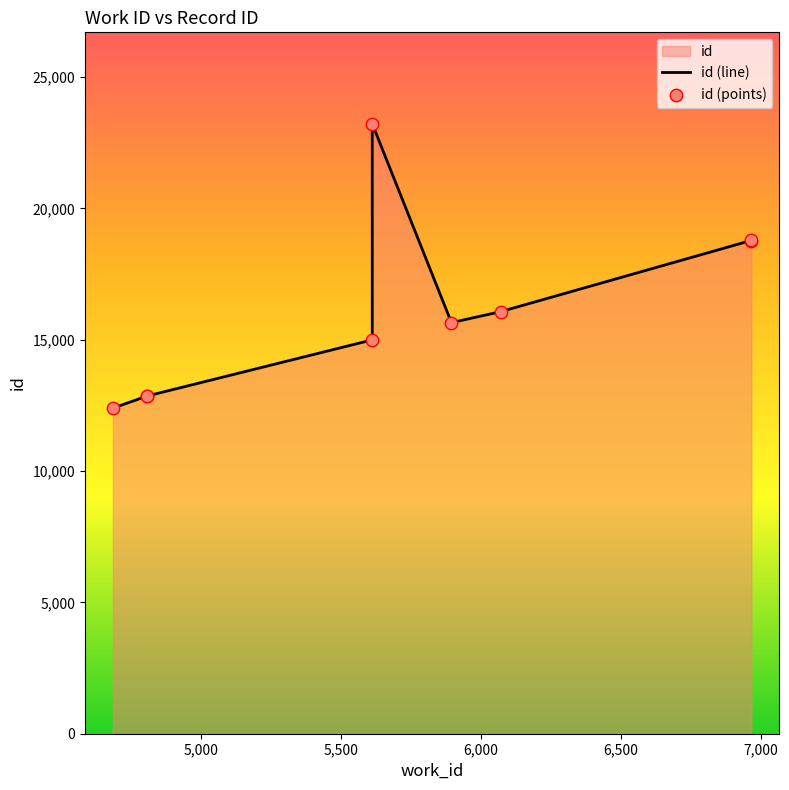

Which series has the largest total across all categories?

id (line)